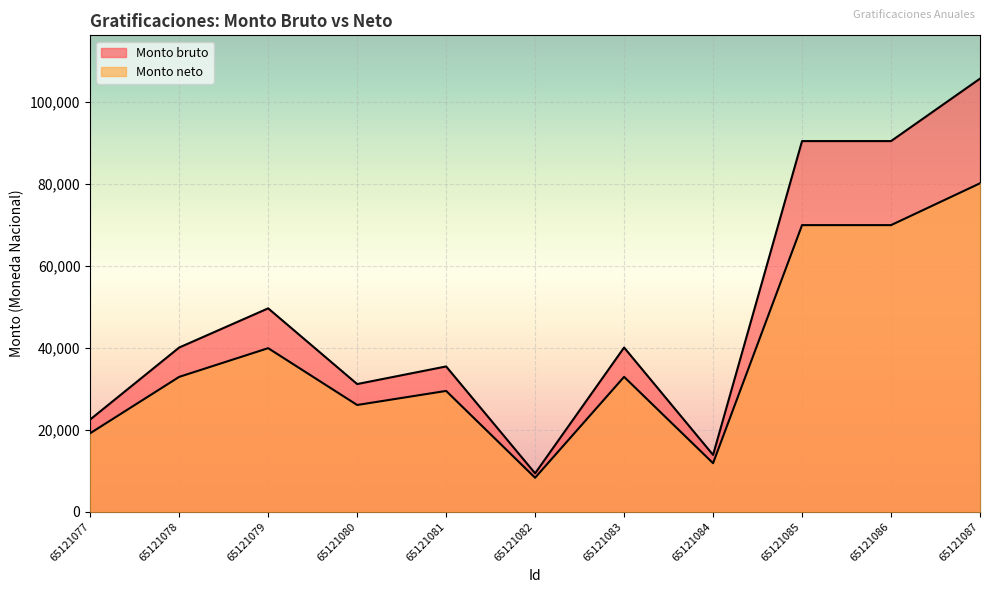

What is the value of the Monto neto point at the 1st from the left?

19146.8